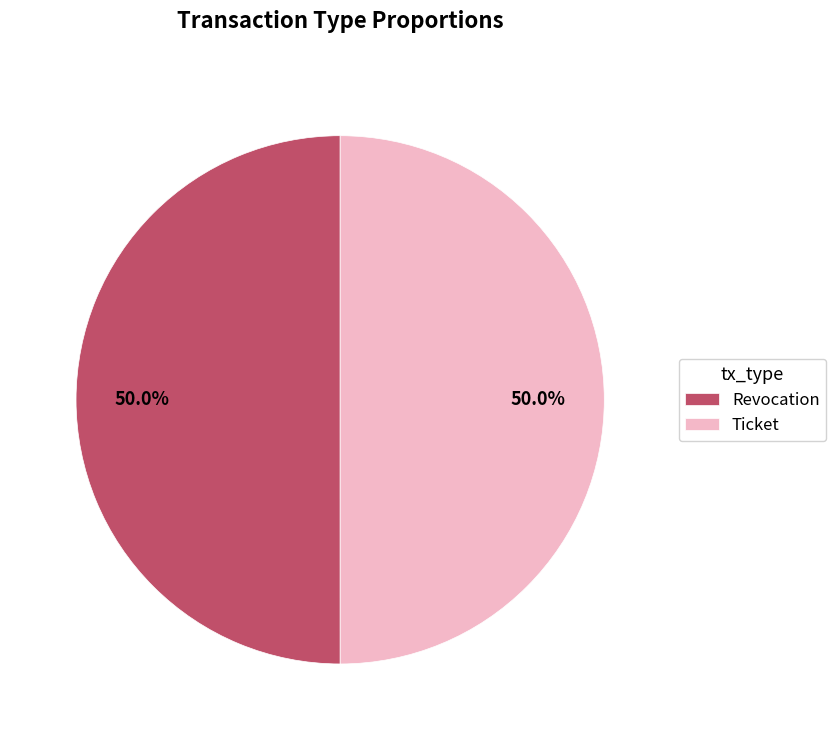

To the nearest percent, what percentage of the pie is Ticket?

50%